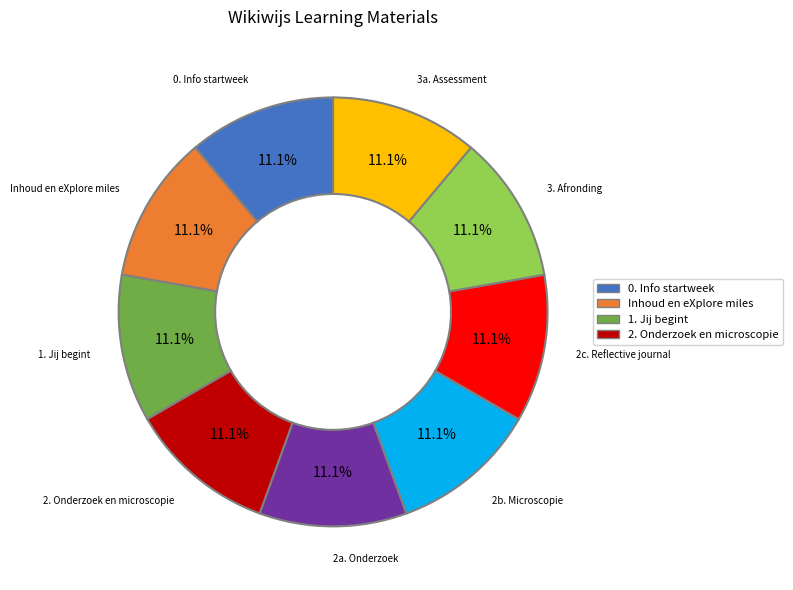

Is there a majority slice in this chart?

No